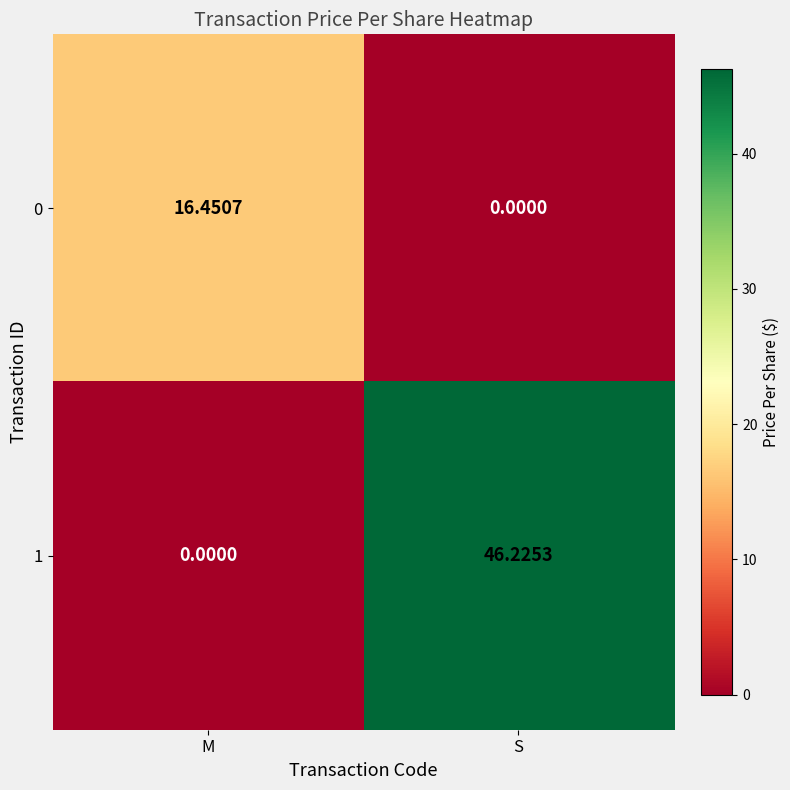

What is the total value across all series at S?

46.2